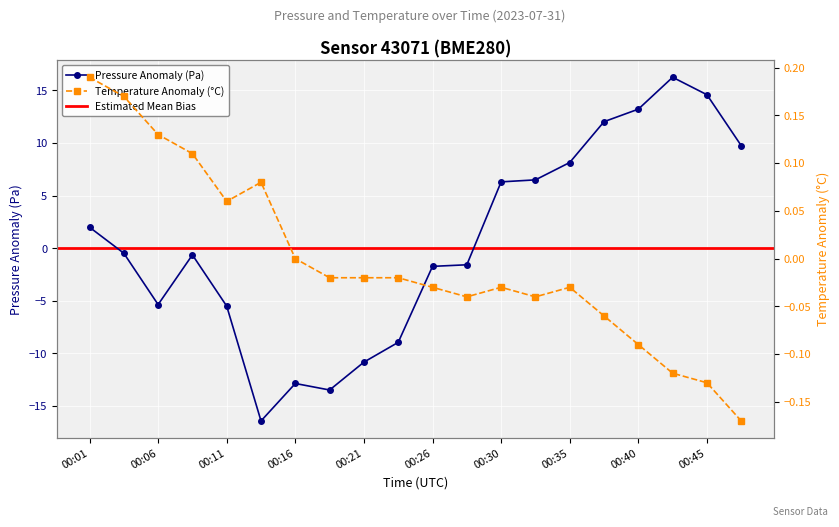

At which label is temperature closest to 0?

00:16